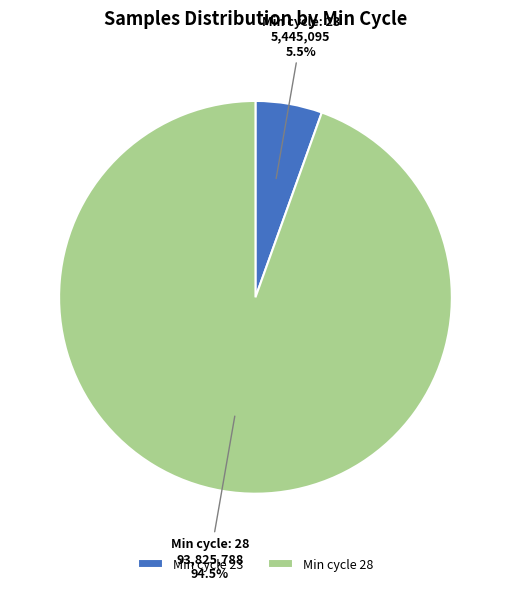

Approximately how many times larger is the value at Min cycle 28 compared to Min cycle 23?

17.2